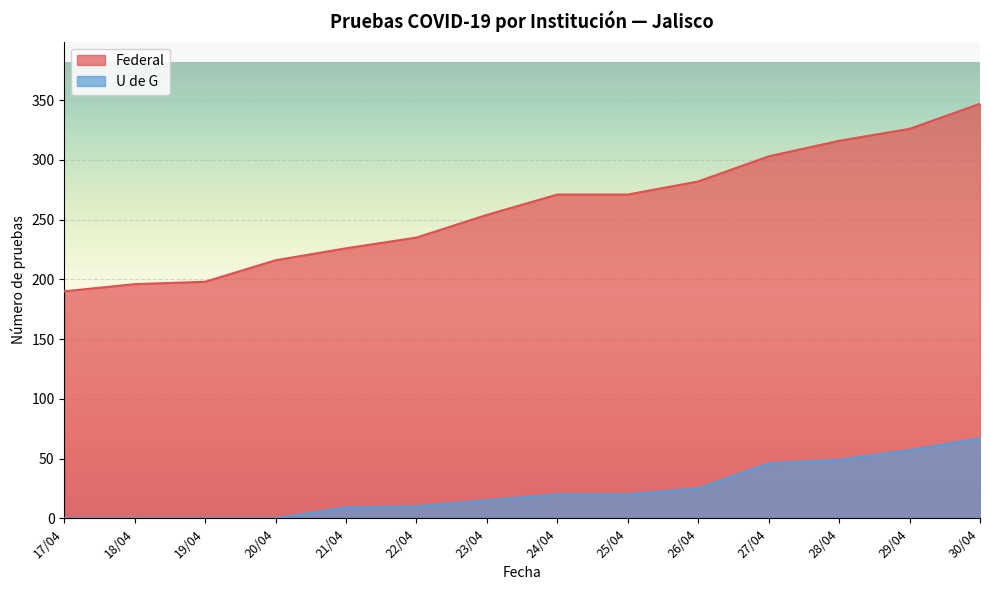

Reading left to right, transcribe all the data shown in this chart.

Federal: 17/04=190	18/04=196	19/04=198	20/04=216	21/04=226	22/04=235	23/04=254	24/04=271	25/04=271	26/04=282	27/04=303	28/04=316	29/04=326	30/04=347
U de G: 17/04=0	18/04=0	19/04=0	20/04=0	21/04=9	22/04=10	23/04=15	24/04=20	25/04=20	26/04=25	27/04=46	28/04=49	29/04=57	30/04=67